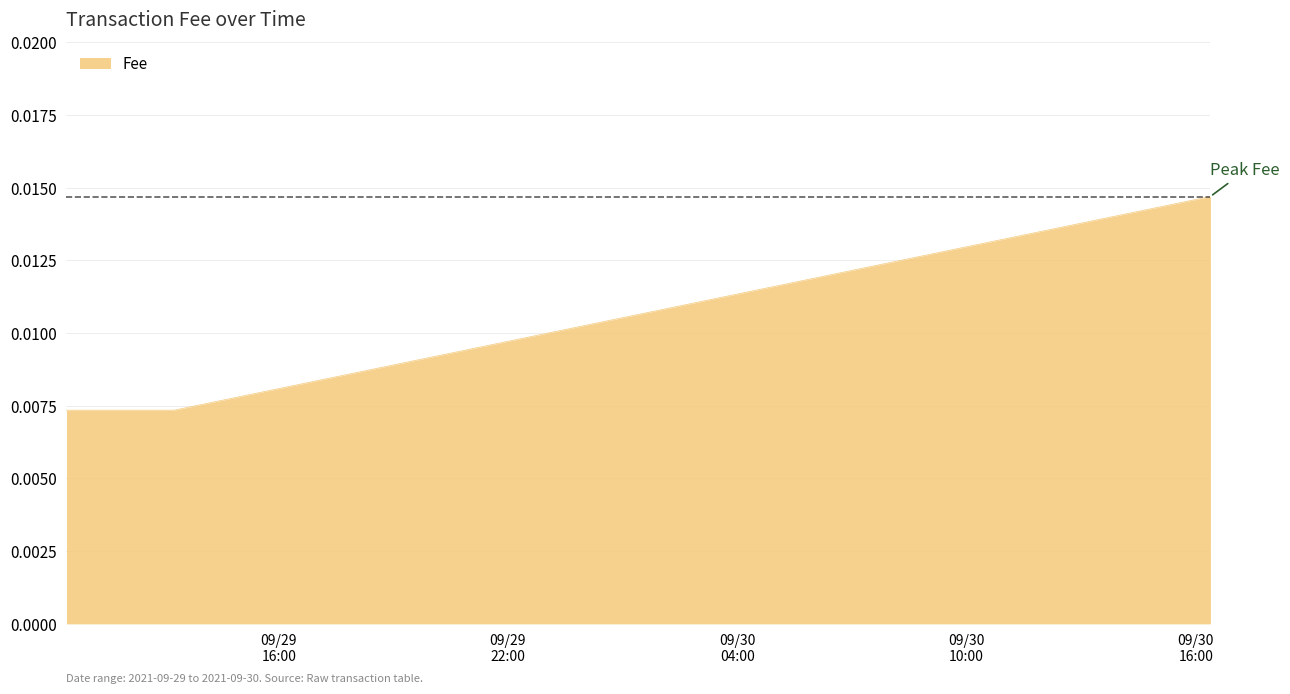

Count the values in the range 0 to 1.

3